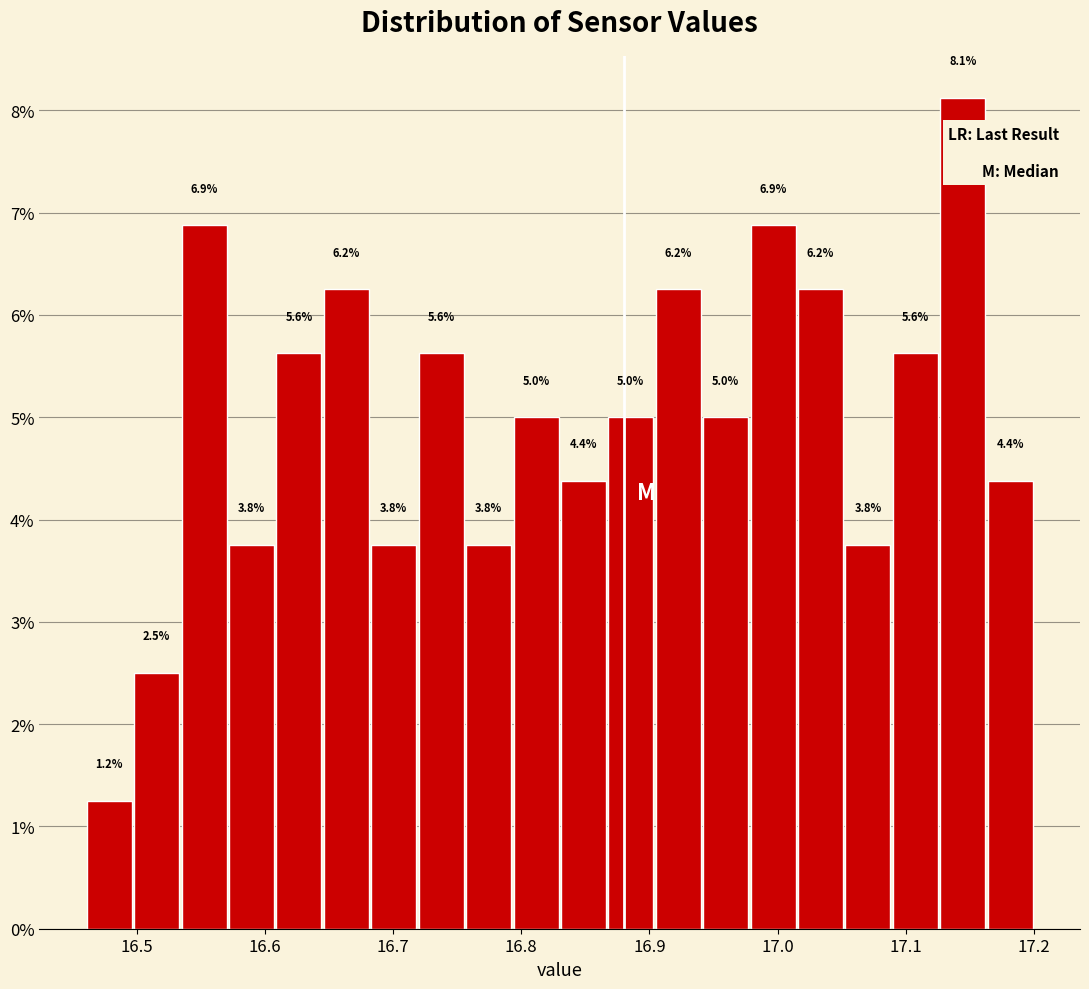

Around what value on the x-axis is the tallest bar? Give the approximate position of its centre, as read against the axis.

17.14